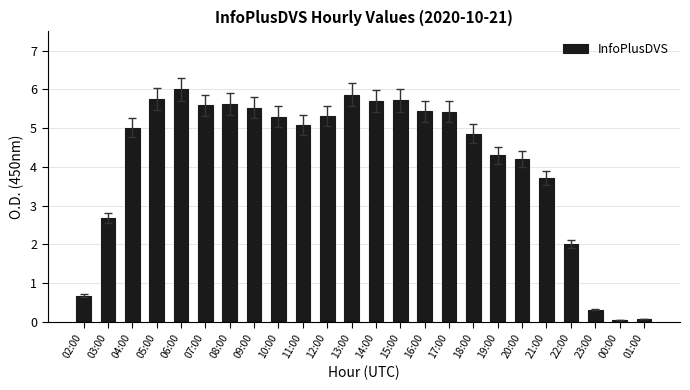

Is it true that the value at 09:00 is 2.7?

False